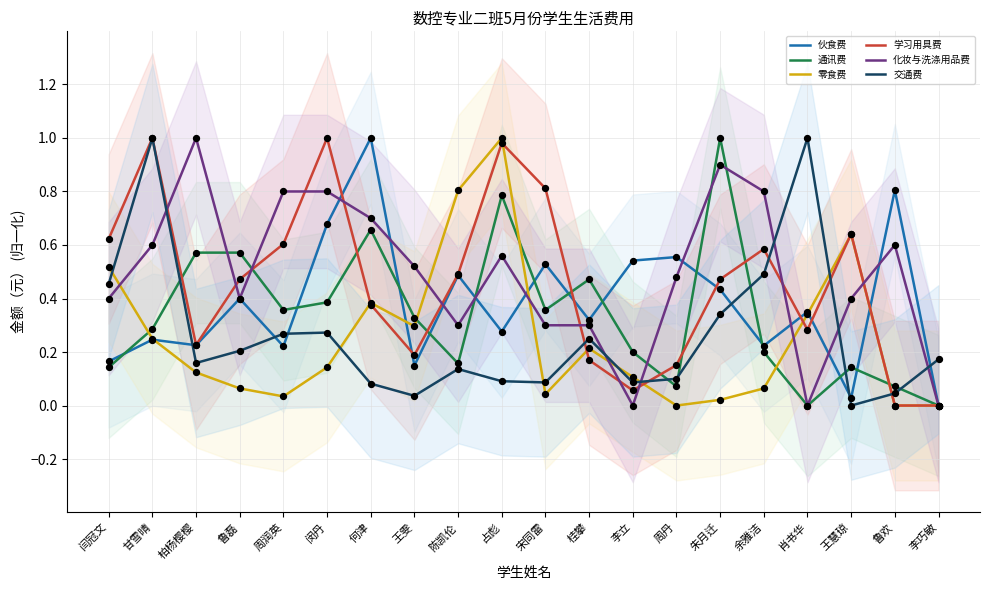

Which series reaches the minimum Y coordinate?

伙食费